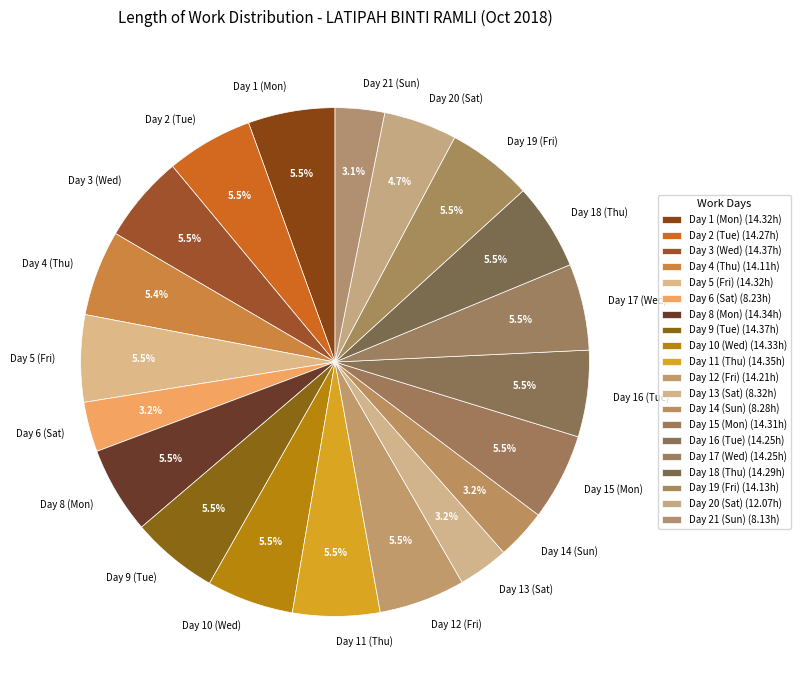

True or false: Day 6 (Sat) accounts for 3% of the total.

True